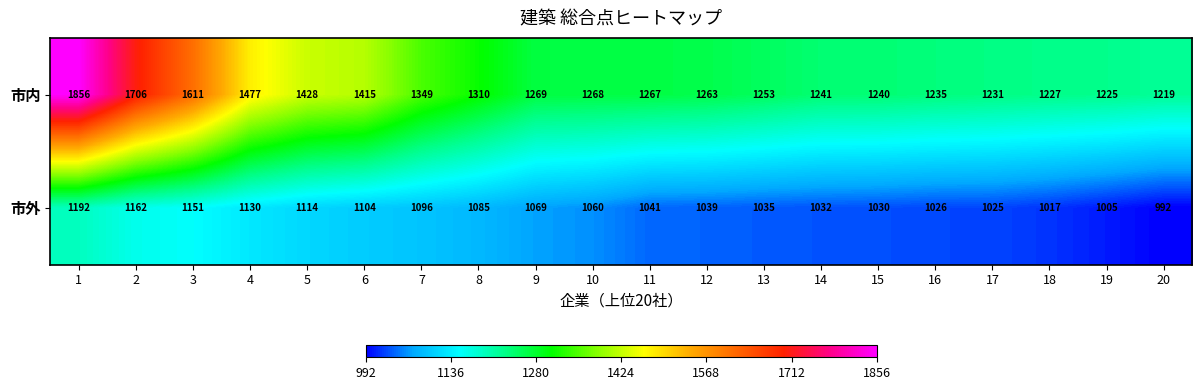

Rank the series by their average value, from highest to lowest.

市内, 市外